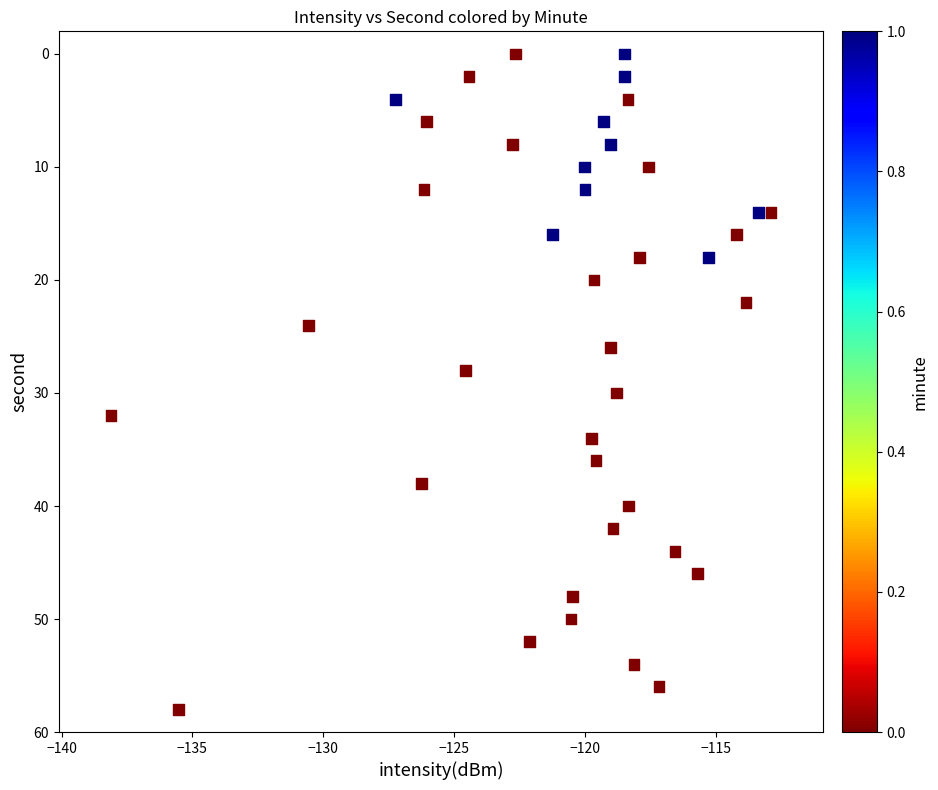

What is the range of Y values (max minus min)?

58